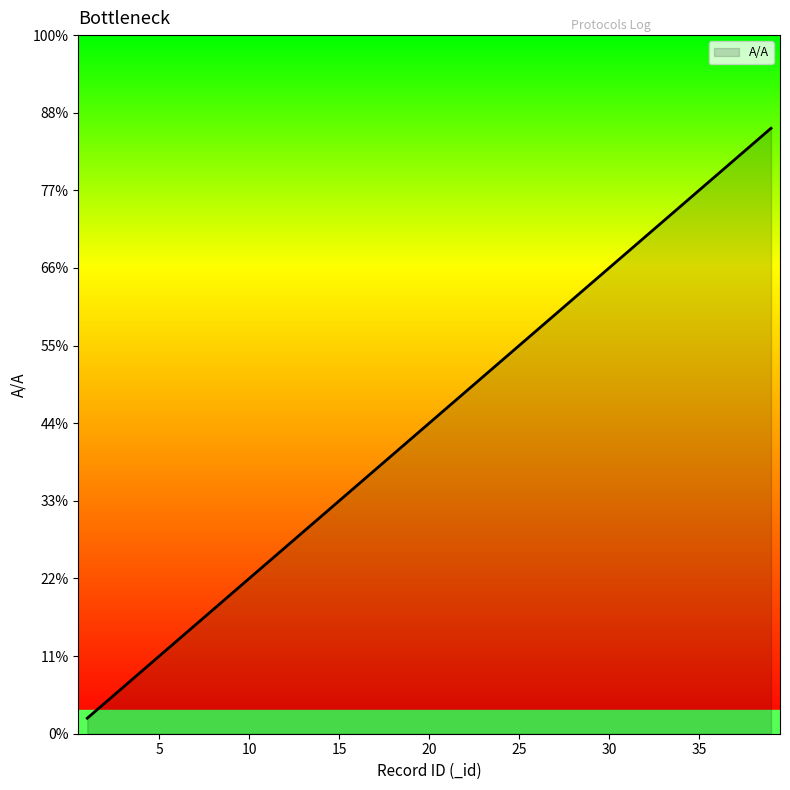

Is this an area chart (filled region under the line)?

Yes